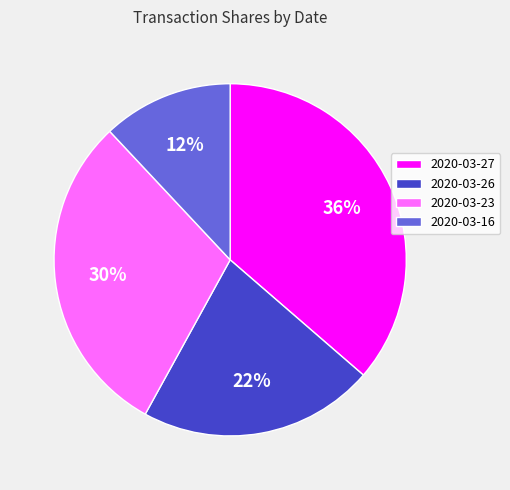

Which has a higher value, 2020-03-23 or 2020-03-27?

2020-03-27